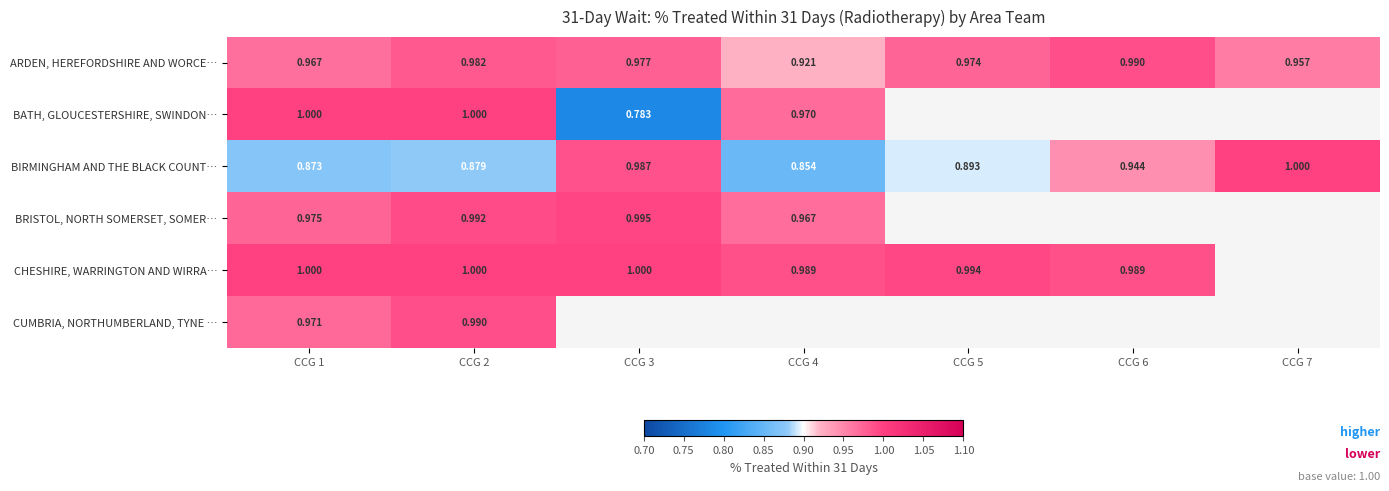

What is the highest value of the BATH, GLOUCESTERSHIRE, SWINDON… series?

1.0